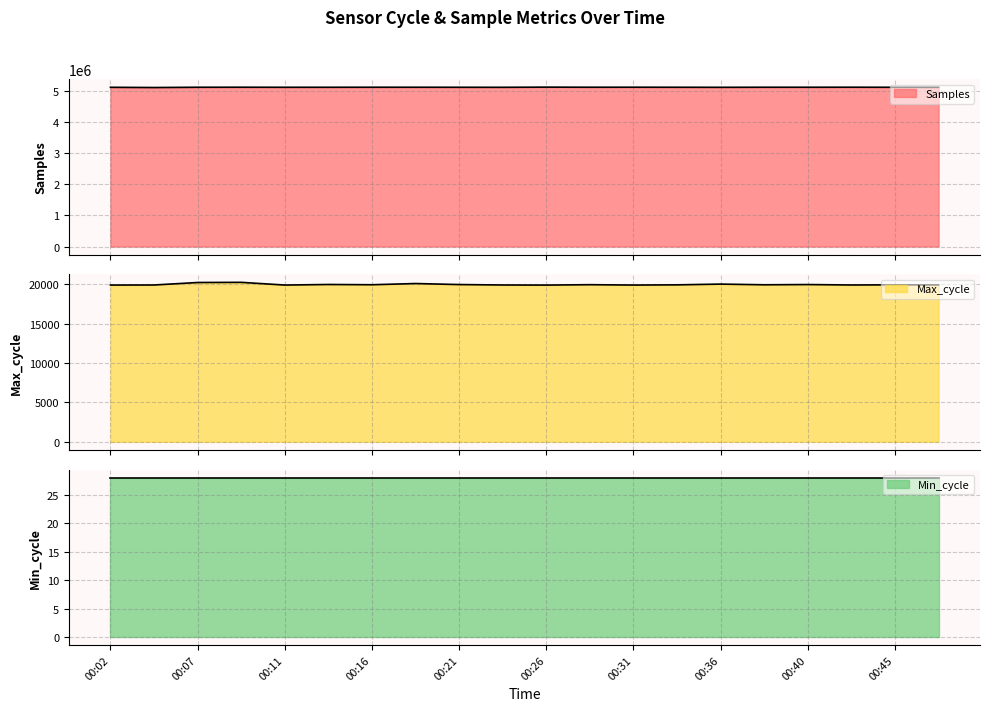

True or false: Max_cycle and Samples intersect in this chart.

False